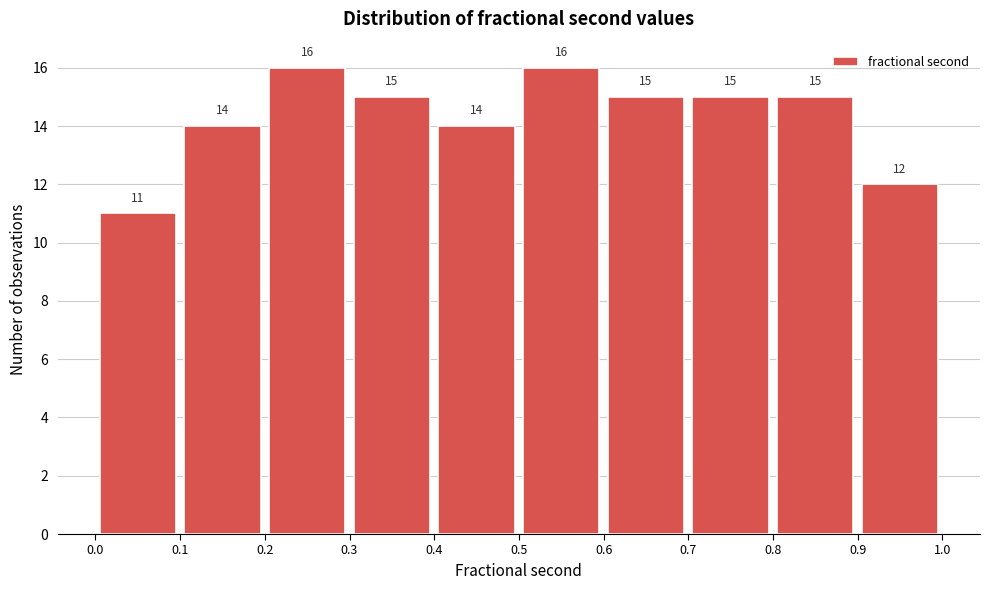

Reading left to right, list every bar in this chart as the range it spans on the x-axis followed by its height.

0.0 to 0.1: 11
0.1 to 0.2: 14
0.2 to 0.3: 16
0.3 to 0.4: 15
0.4 to 0.5: 14
0.5 to 0.6: 16
0.6 to 0.7: 15
0.7 to 0.8: 15
0.8 to 0.9: 15
0.9 to 1.0: 12